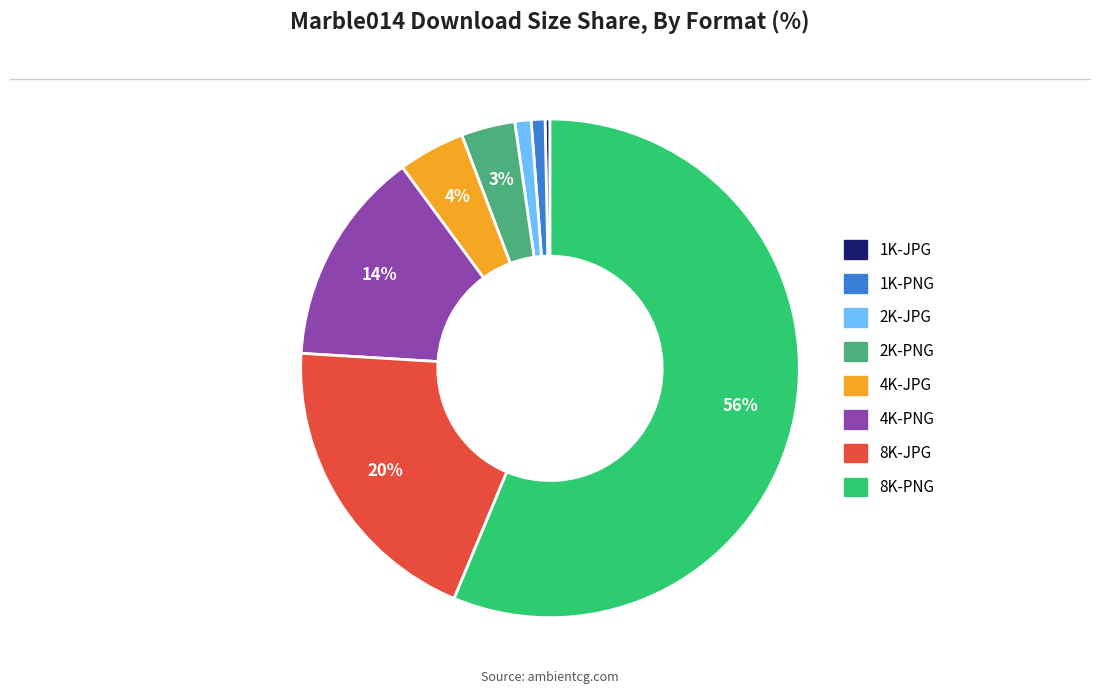

How many segments does this pie chart have?

8